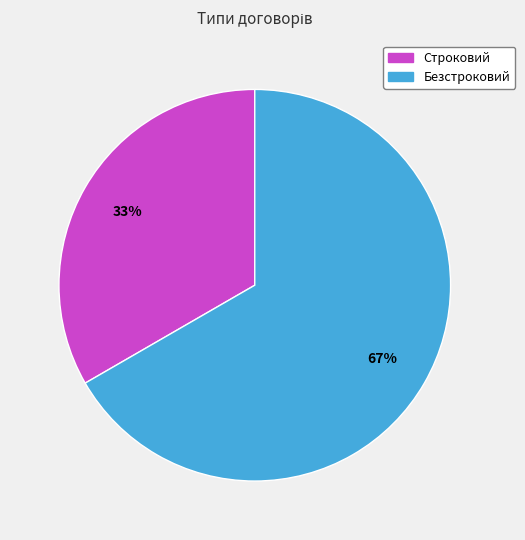

Count the number of slices in the pie.

2